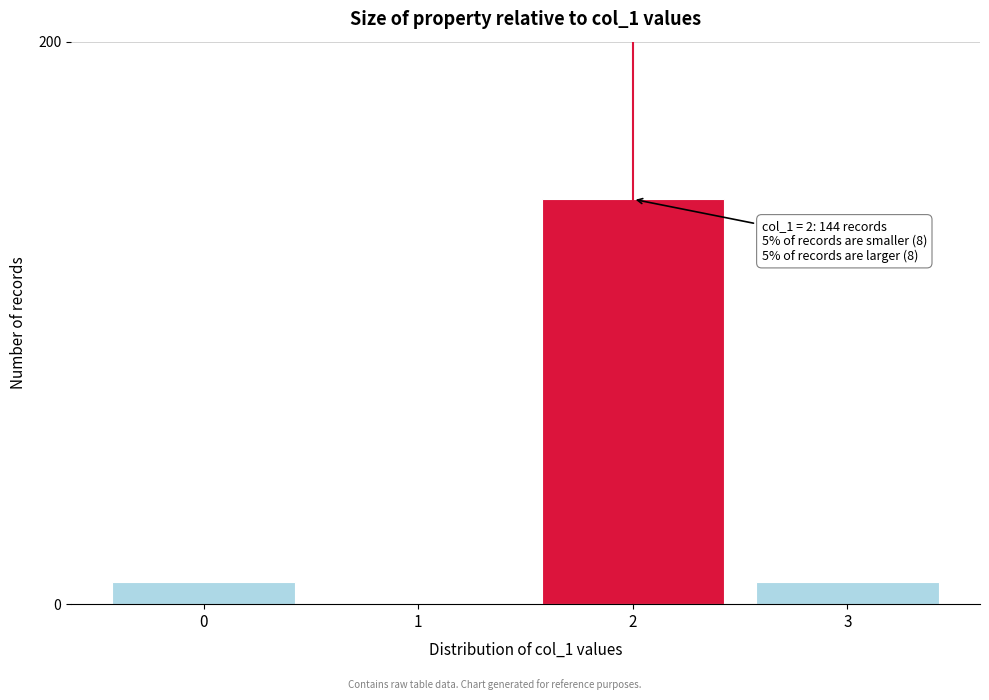

Reading left to right, transcribe all the data shown in this chart.

0=8	1=0	2=144	3=8